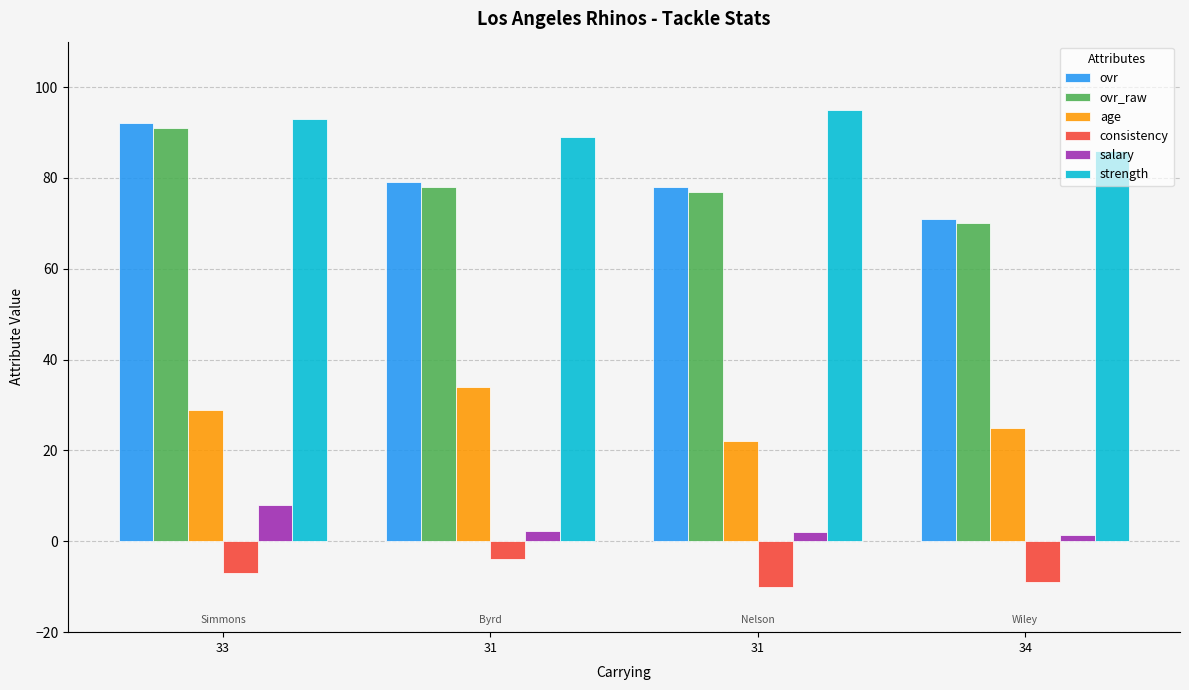

How many categories are shown in the chart?

4